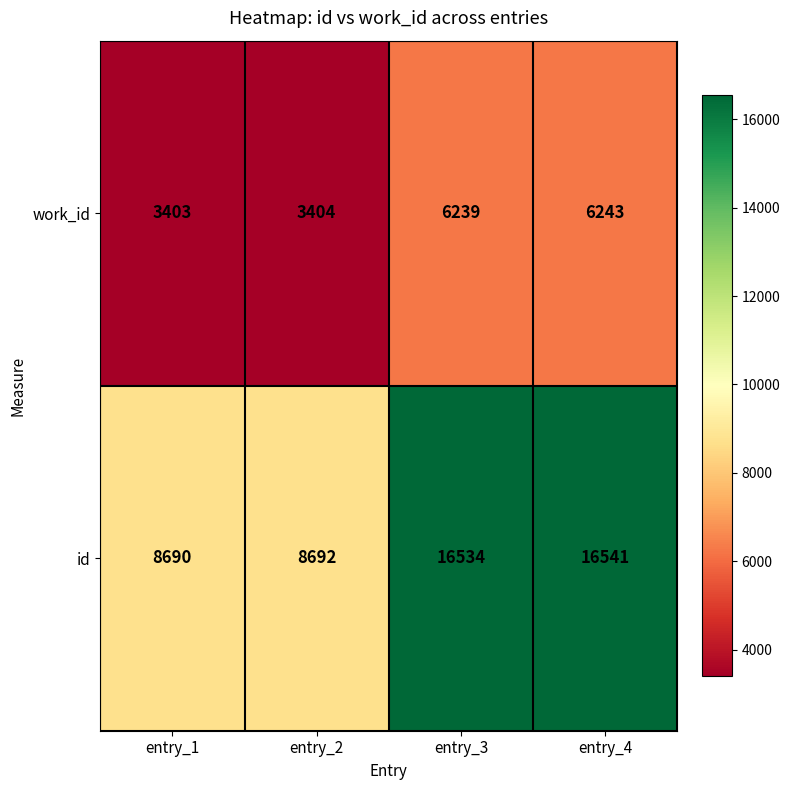

What value does the work_id series have at entry_2?

3404